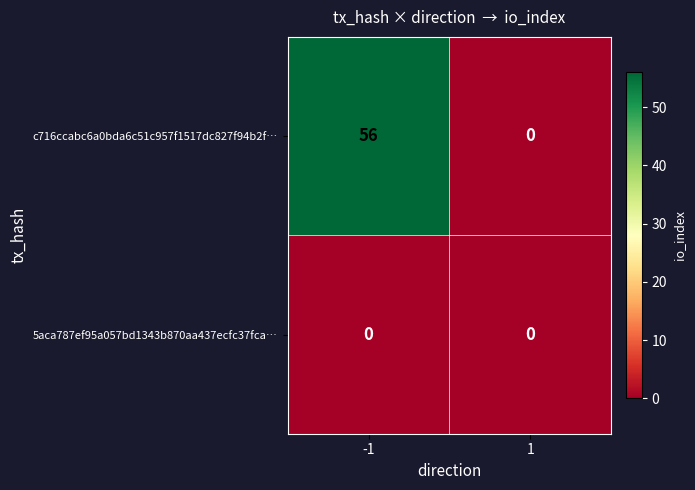

Rank the series by their average value, from lowest to highest.

5aca787ef95a057bd1343b870aa437ecfc37fca…, c716ccabc6a0bda6c51c957f1517dc827f94b2f…